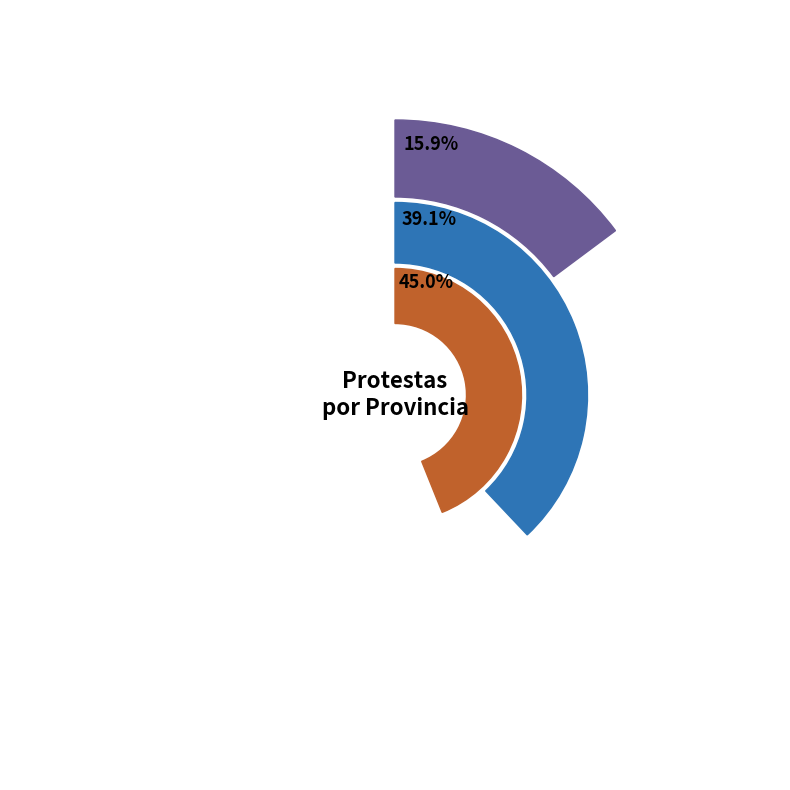

Count the number of slices in the pie.

3